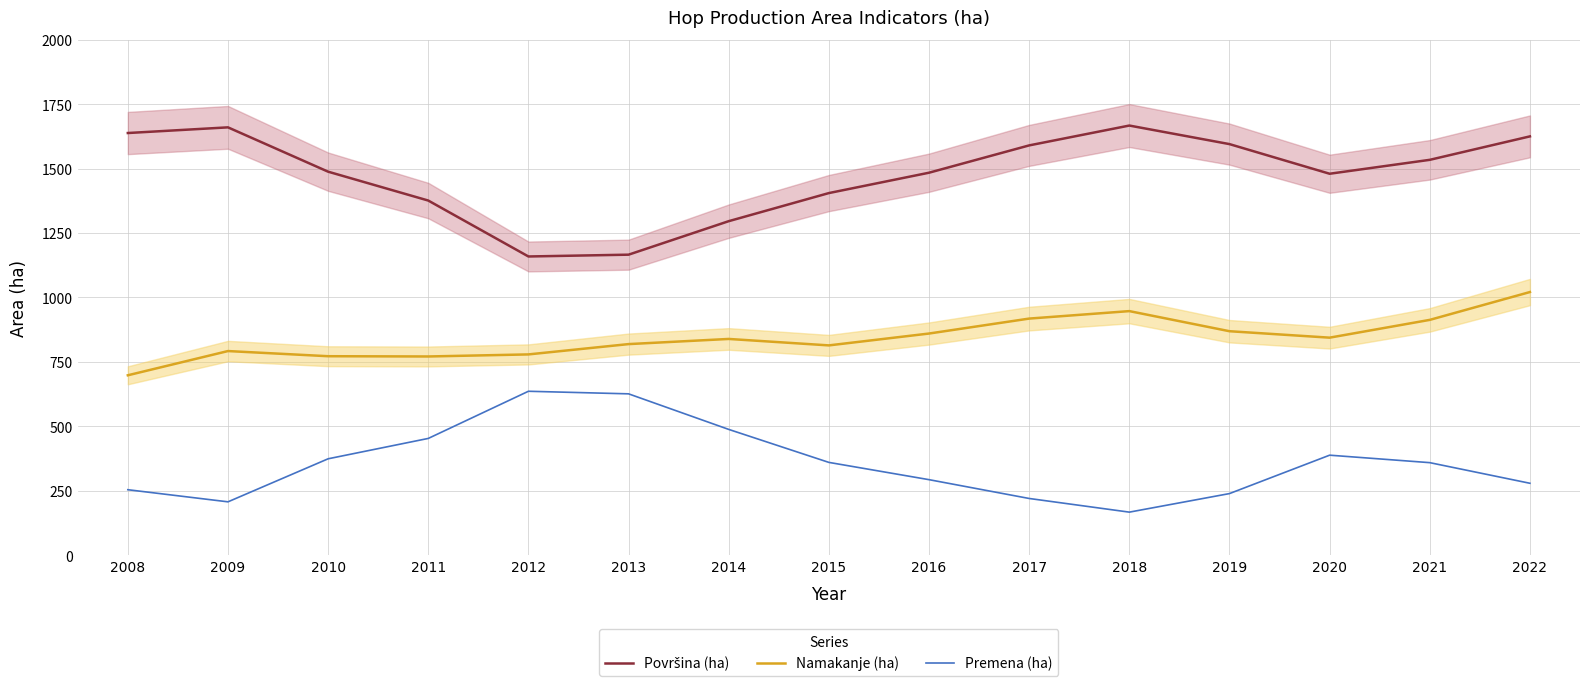

Between 2010 and 2015, which is larger?

2010